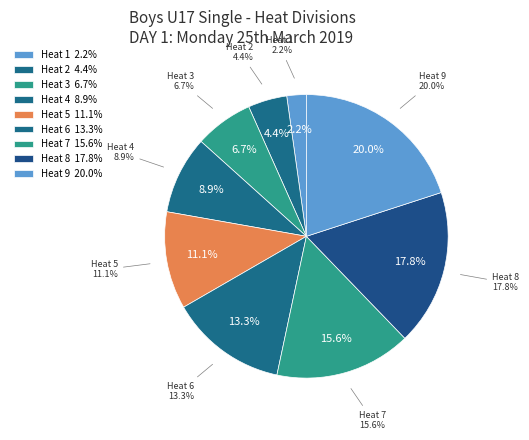

Is the sum of Heat 3 and Heat 1 greater than half?

No